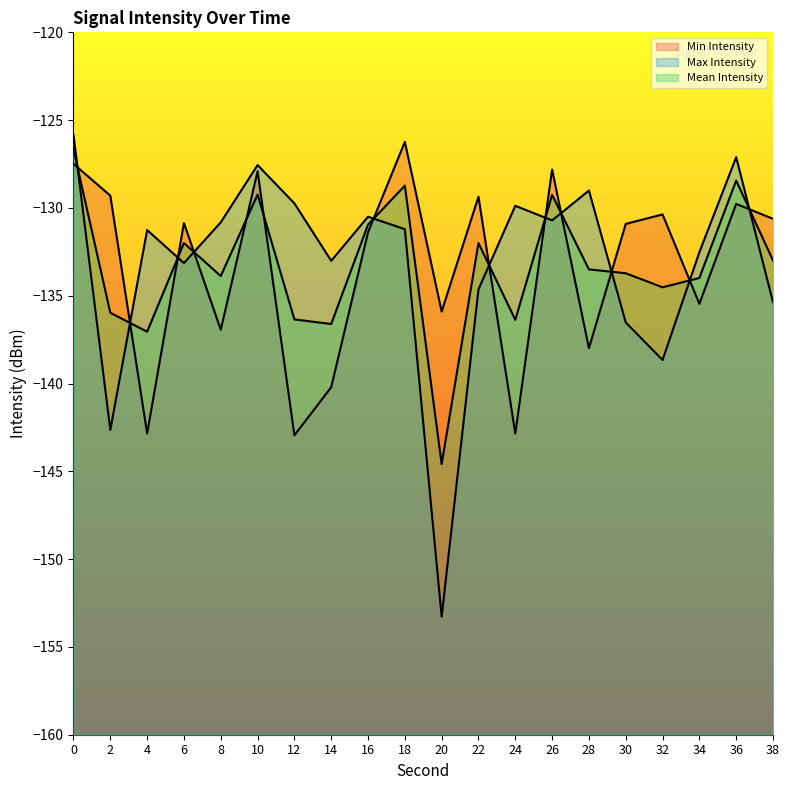

At how many categories does at least one series exceed -137?

20